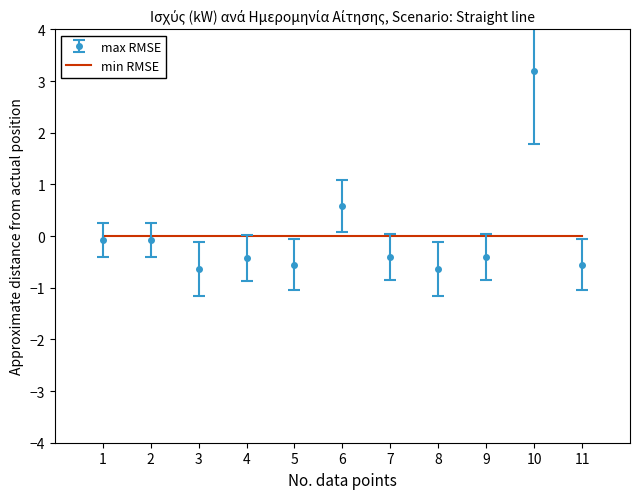

List the series in order of their peak value, lowest first.

min RMSE, max RMSE